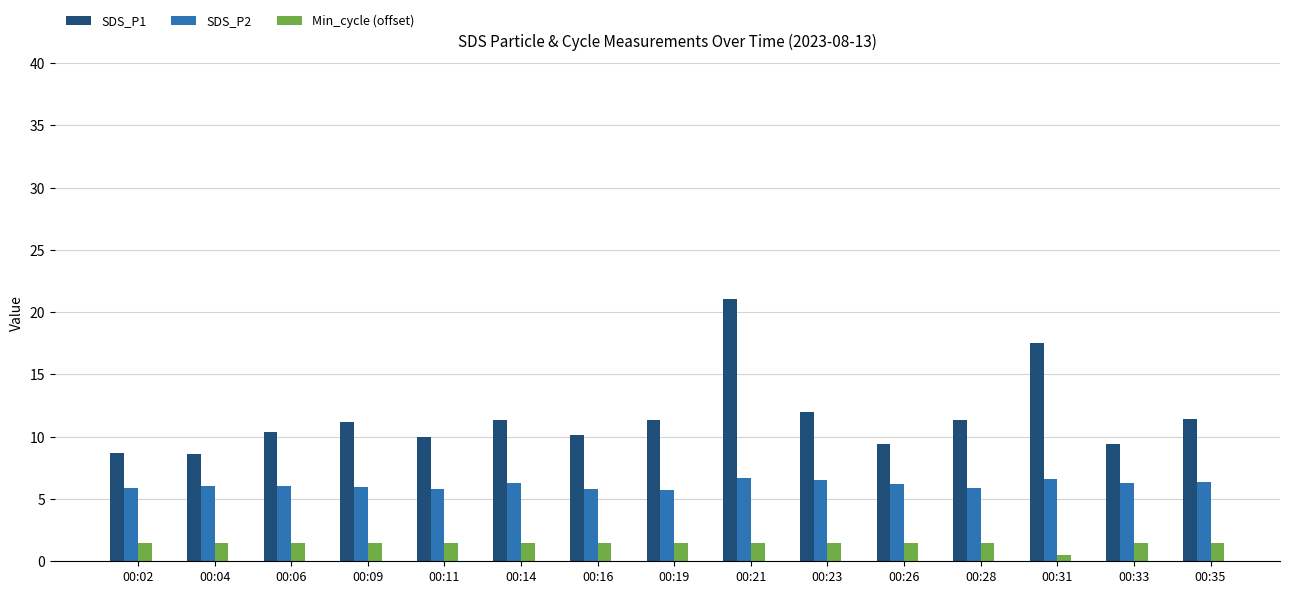

Where is SDS_P1 nearest to the value 14?

00:23